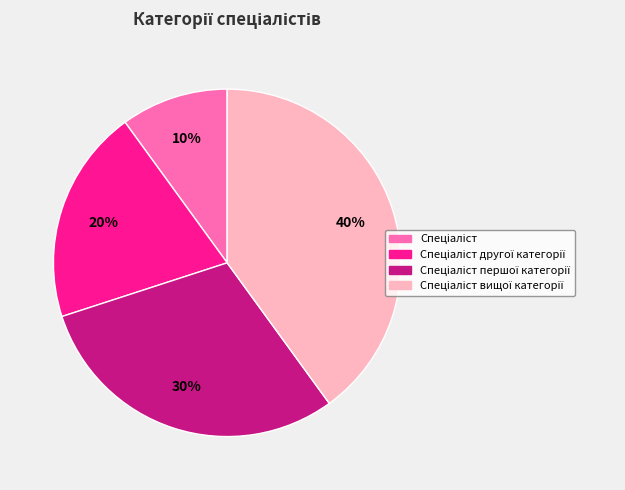

How many segments does this pie chart have?

4